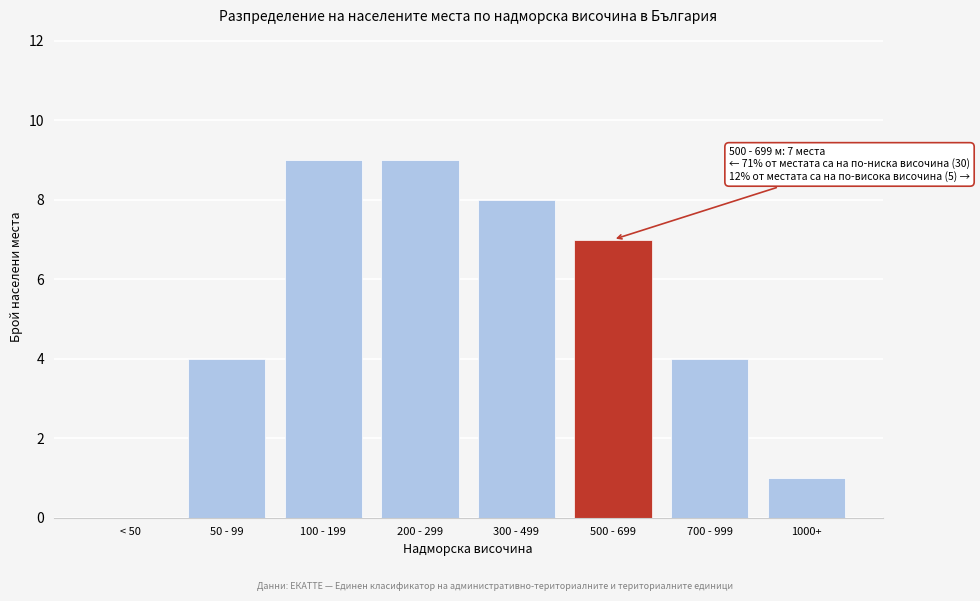

Reading right to left, what are all the values shown in this chart?

1000+=1	700 - 999=4	500 - 699=7	300 - 499=8	200 - 299=9	100 - 199=9	50 - 99=4	< 50=0